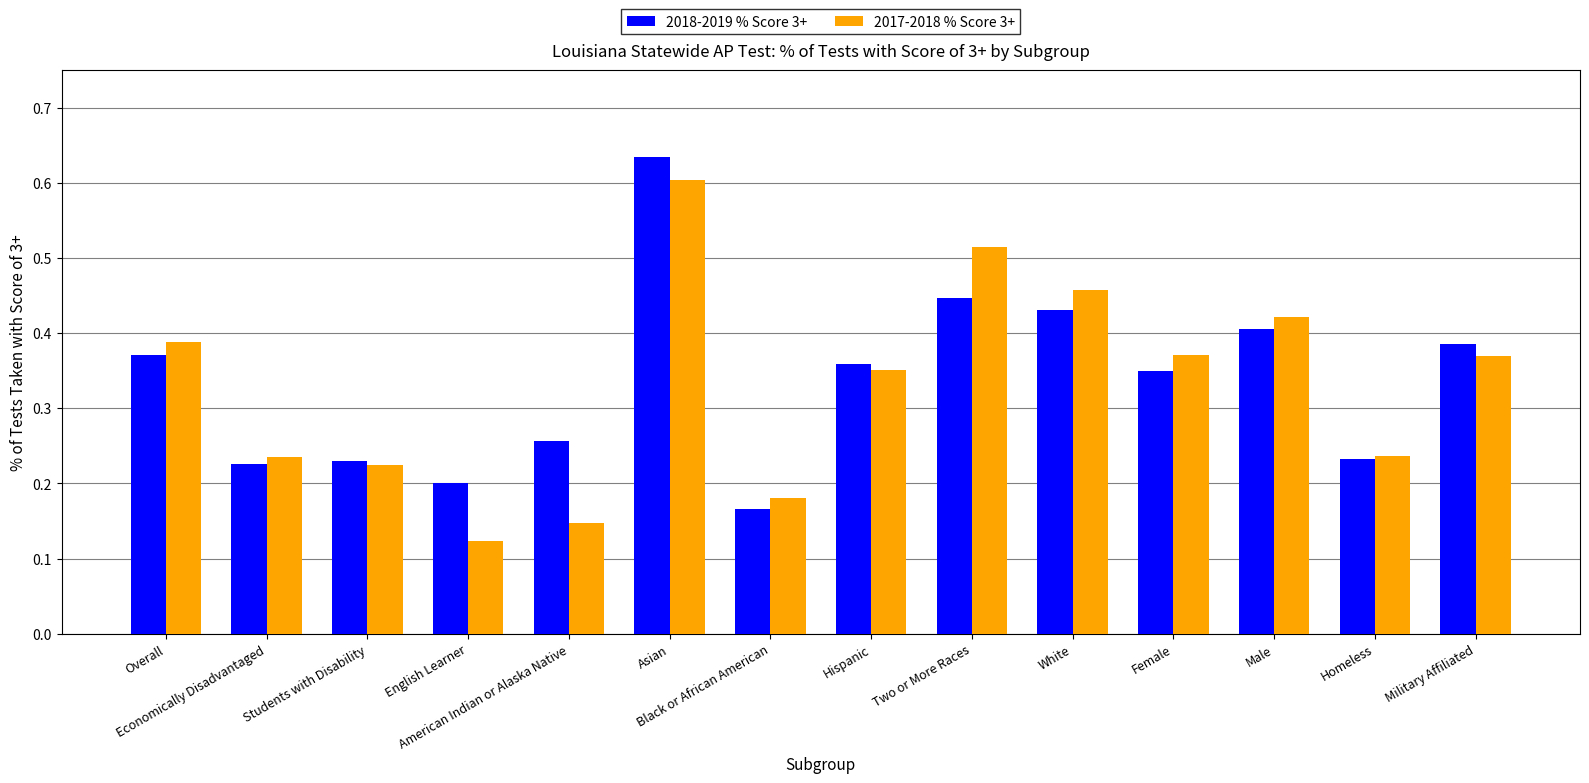

How many 2017-2018 % Score 3+ values are between 0 and 1?

14